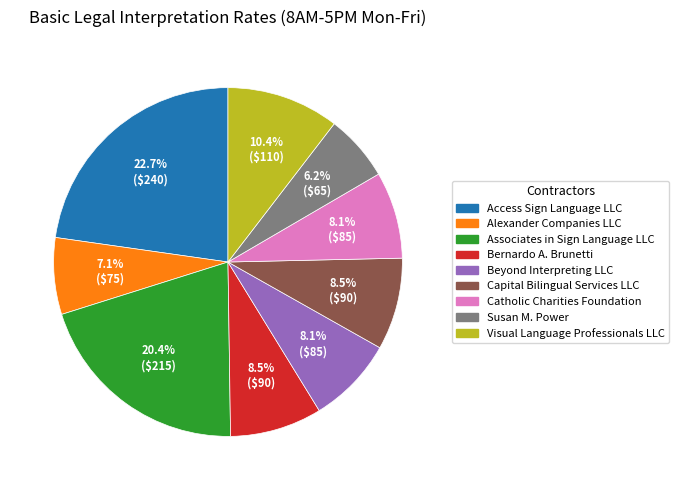

Does any single category account for the majority?

No